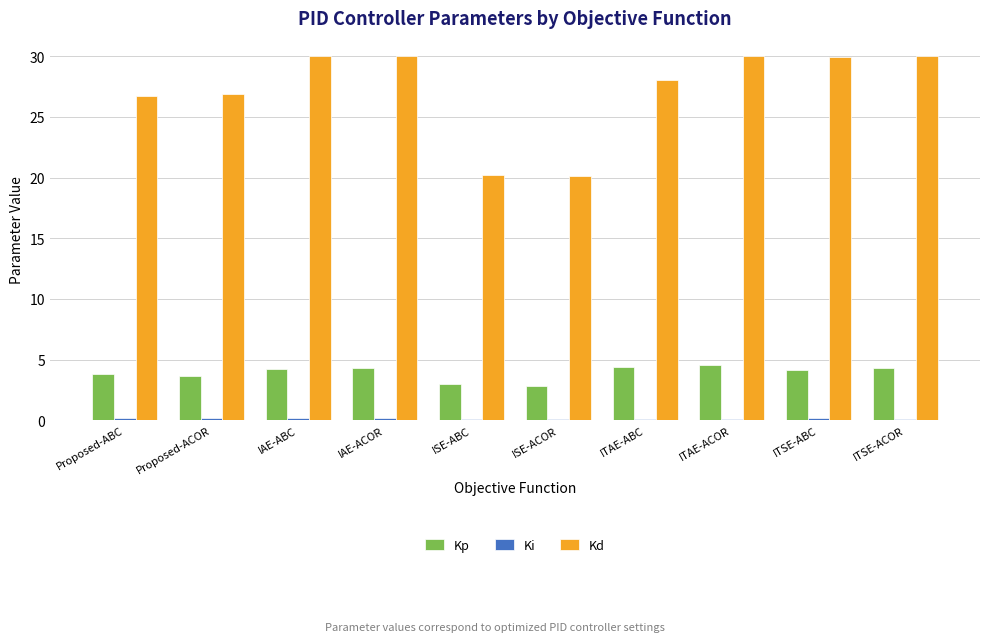

How many categories are shown in the chart?

10